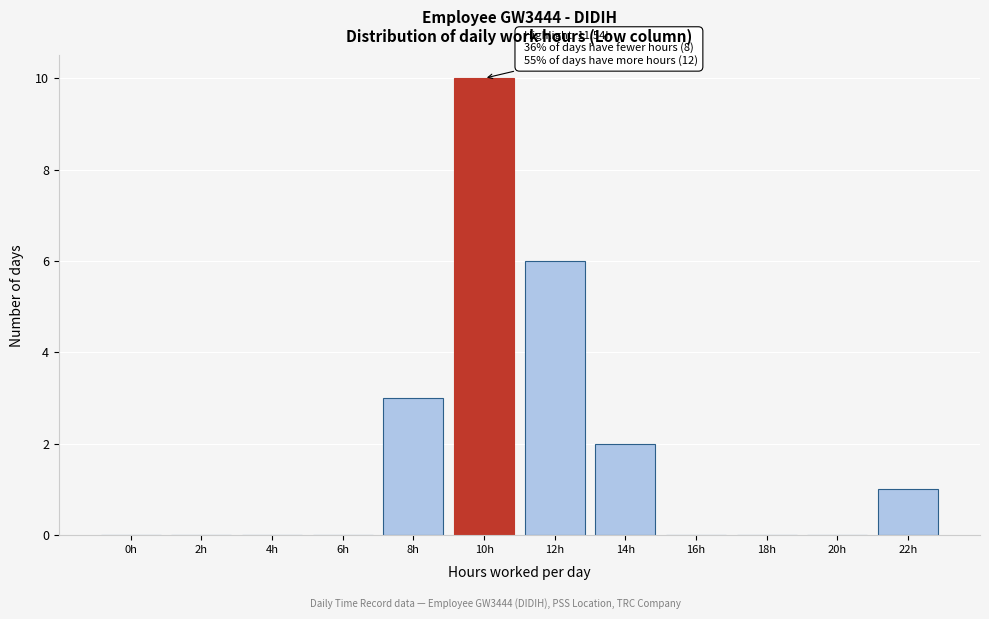

Reading left to right, transcribe all the data shown in this chart.

0h=0	2h=0	4h=0	6h=0	8h=3	10h=10	12h=6	14h=2	16h=0	18h=0	20h=0	22h=1